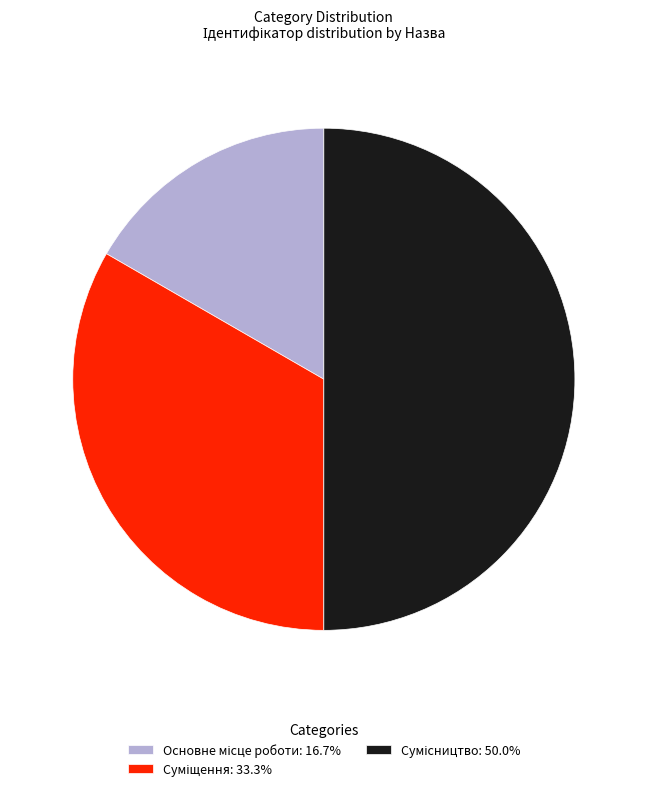

How many segments does this pie chart have?

3